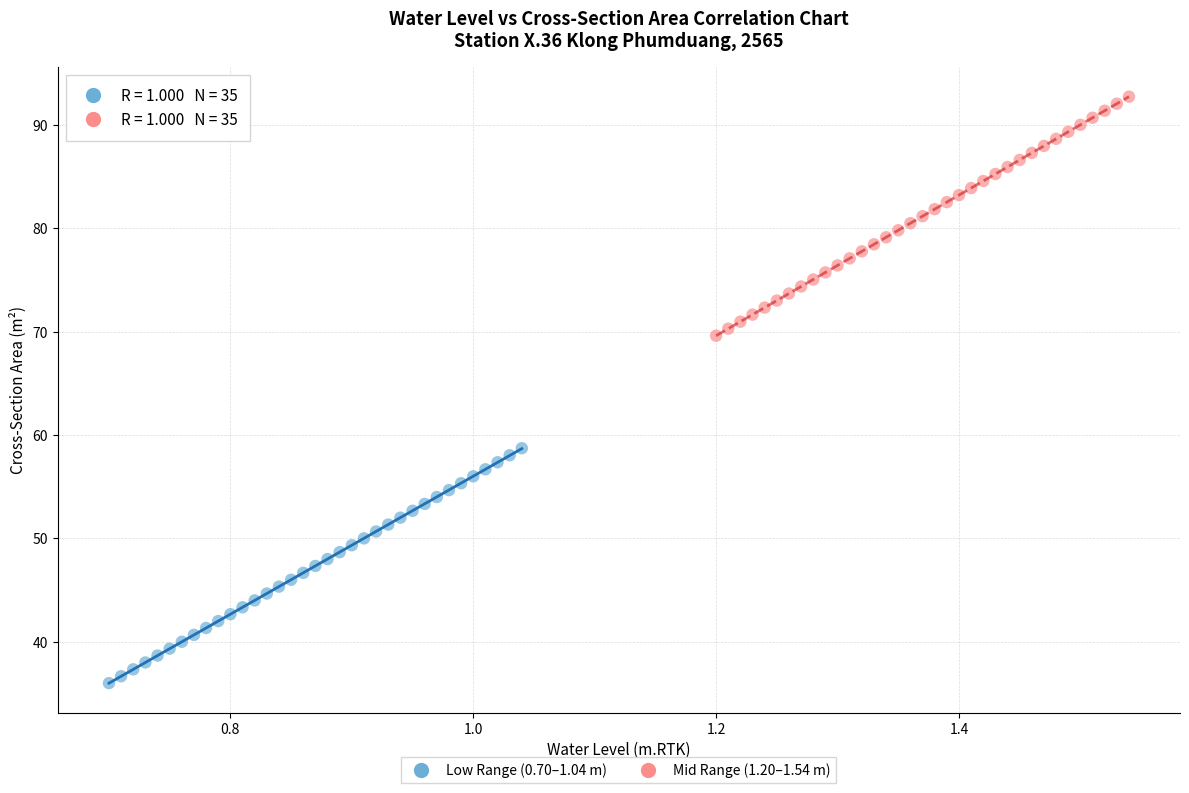

Which series reaches the maximum Y coordinate?

Mid Range (1.20–1.54 m)